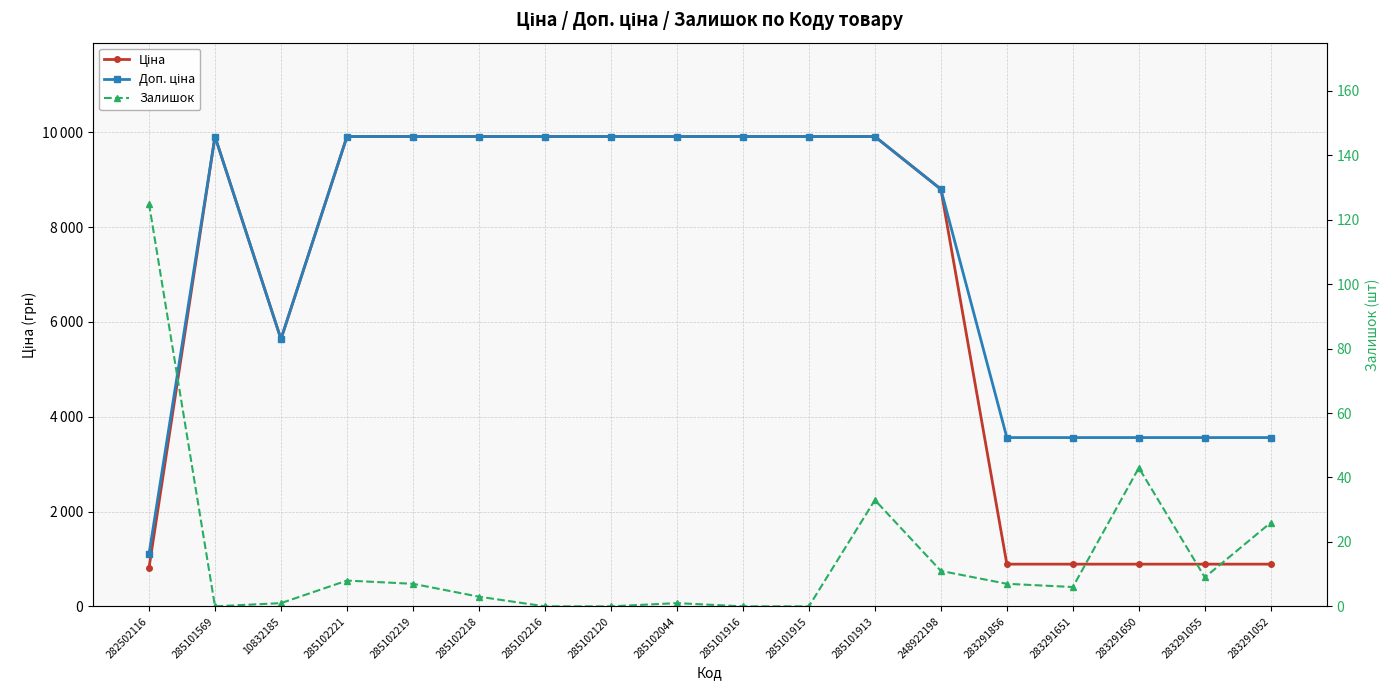

What is the difference between the maximum and minimum values in the Ціна series?

9095.5